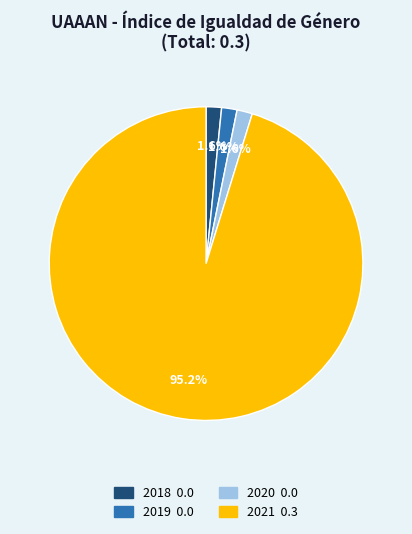

Count the number of slices in the pie.

4